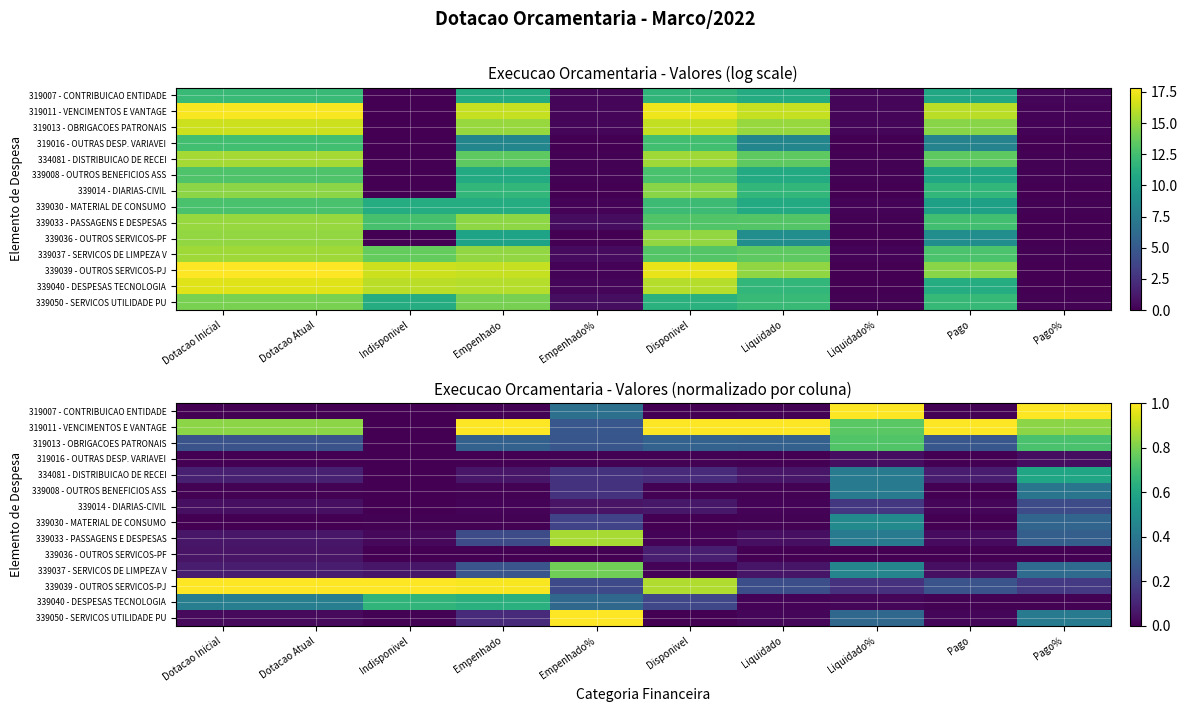

Is it true that 339036 - OUTROS SERVICOS-PF equals 0.1 at Disponivel?

True